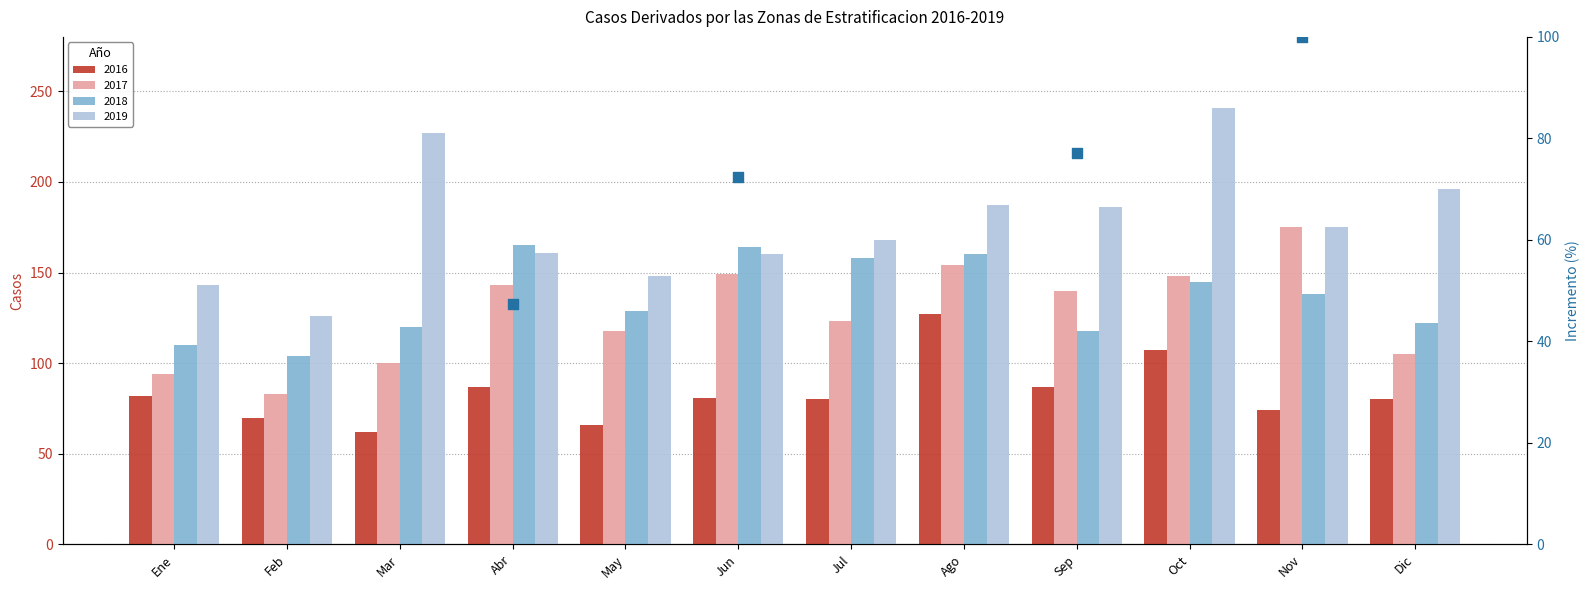

Which series contains the lowest Y value?

2016